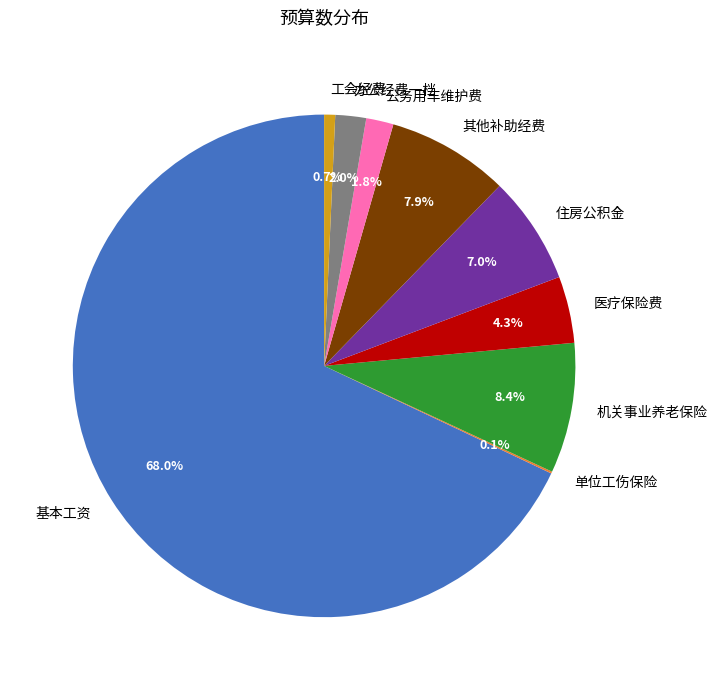

What is the largest slice in the pie chart?

基本工资